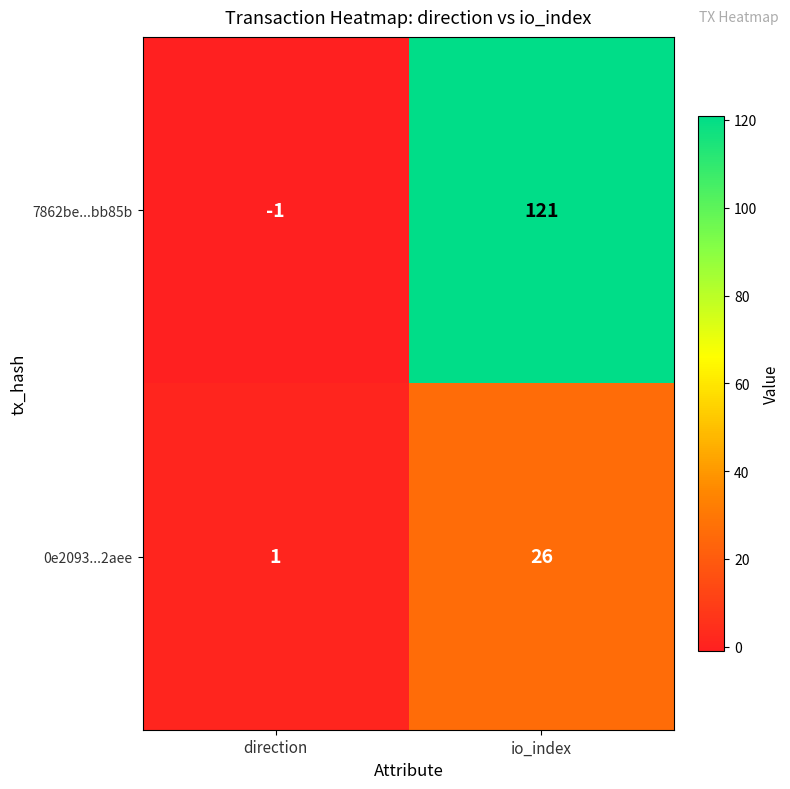

Is it true that 7862be...bb85b equals 69 at io_index?

False